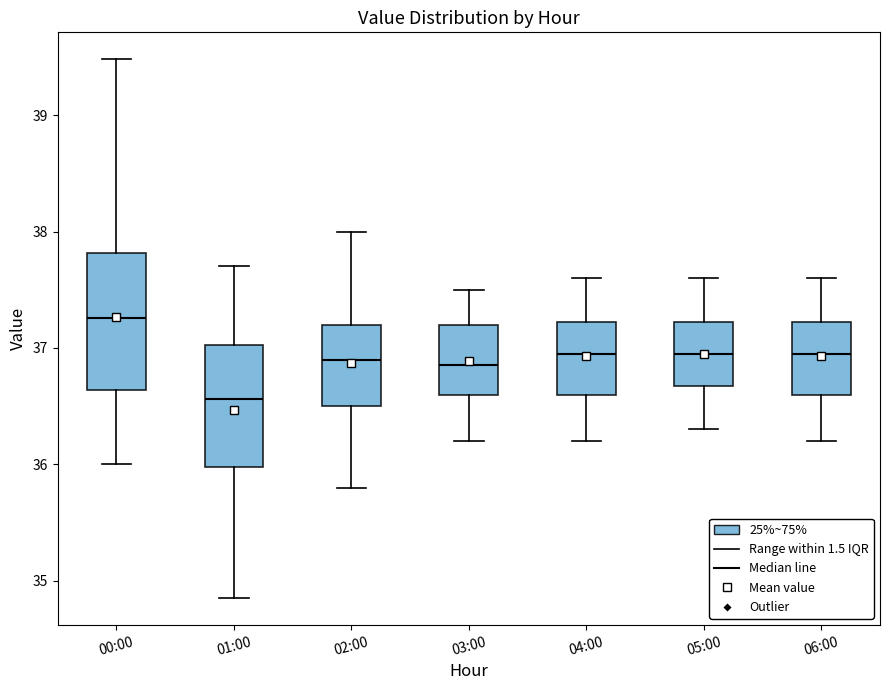

Reading left to right, read every box against the y-axis: the position of its median line, the range the box covers, and the ends of its whiskers. The values are not printed on the chart, so give them approximately, as read against the axis.

00:00: median 37.3, box 36.6 to 37.8, whiskers 36.0 to 39.5
01:00: median 36.6, box 36.0 to 37.0, whiskers 34.9 to 37.7
02:00: median 36.9, box 36.5 to 37.2, whiskers 35.8 to 38.0
03:00: median 36.9, box 36.6 to 37.2, whiskers 36.2 to 37.5
04:00: median 37.0, box 36.6 to 37.2, whiskers 36.2 to 37.6
05:00: median 37.0, box 36.7 to 37.2, whiskers 36.3 to 37.6
06:00: median 37.0, box 36.6 to 37.2, whiskers 36.2 to 37.6